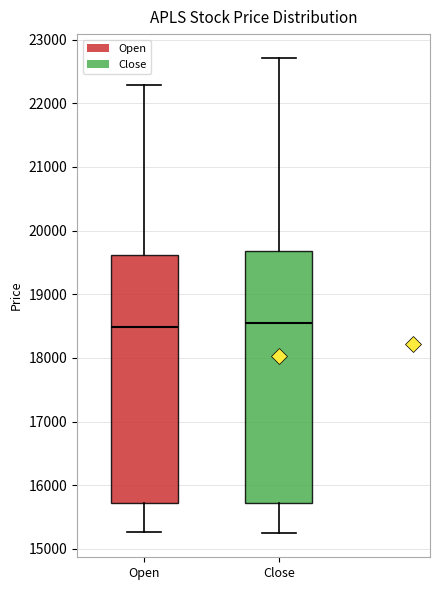

Reading left to right, read every box against the y-axis: the position of its median line, the range the box covers, and the ends of its whiskers. The values are not printed on the chart, so give them approximately, as read against the axis.

Open: median 18500, box 15700 to 19600, whiskers 15300 to 22300
Close: median 18500, box 15700 to 19700, whiskers 15200 to 22700